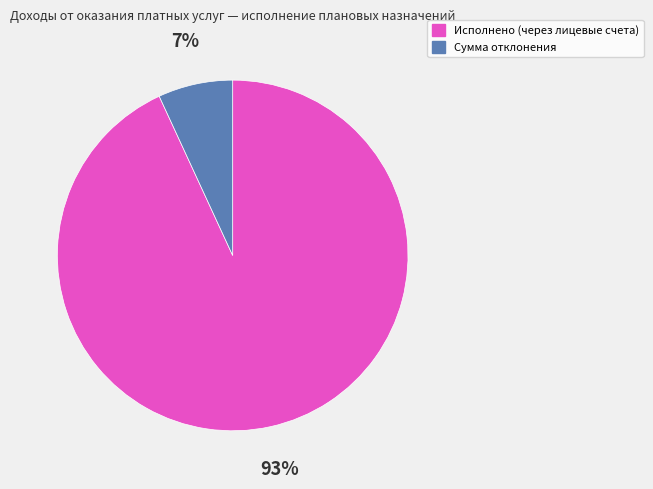

Does Сумма отклонения account for over 50% of the chart?

No